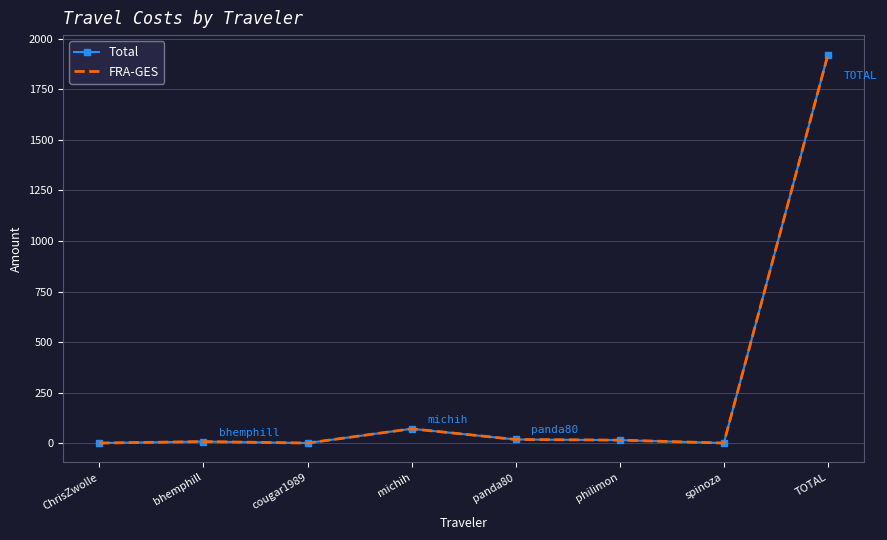

What is the total value across all series at michih?

143.8